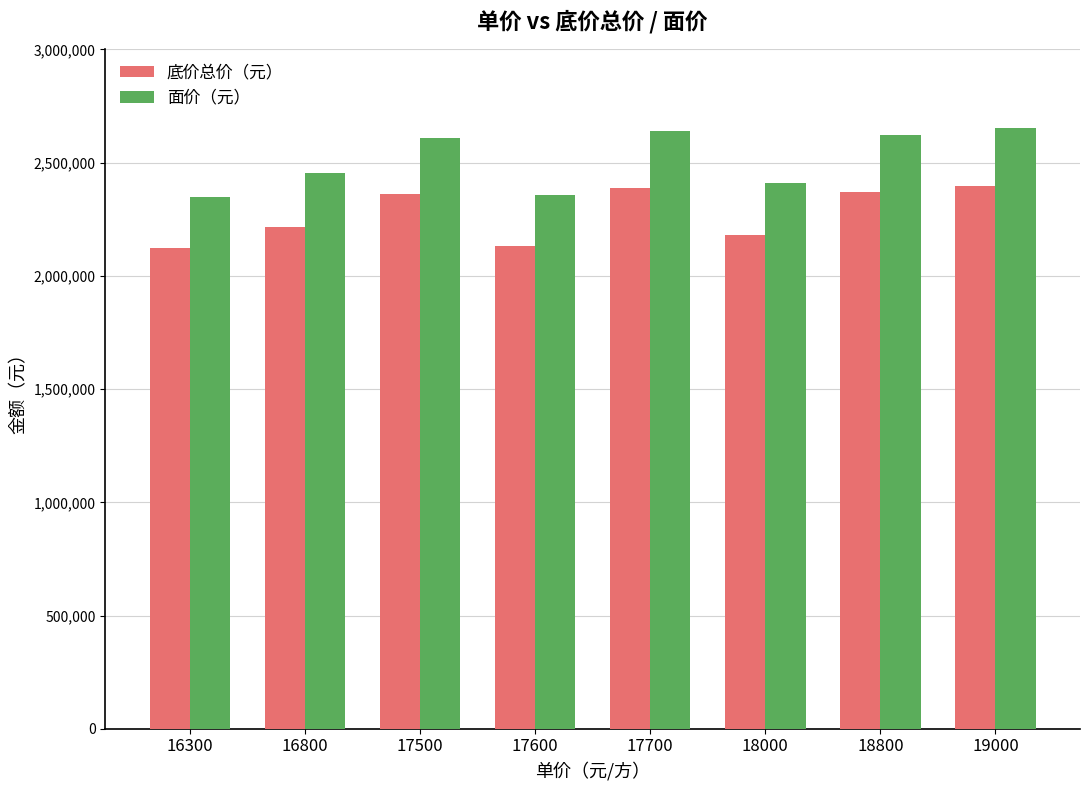

List the series in order of their peak value, highest first.

面价（元）, 底价总价（元）